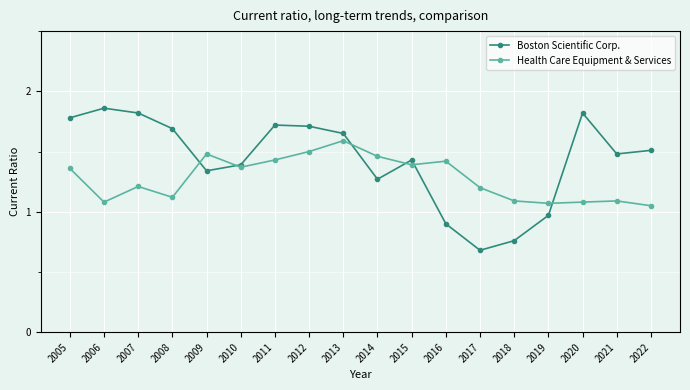

At how many categories does at least one series exceed 1?

18